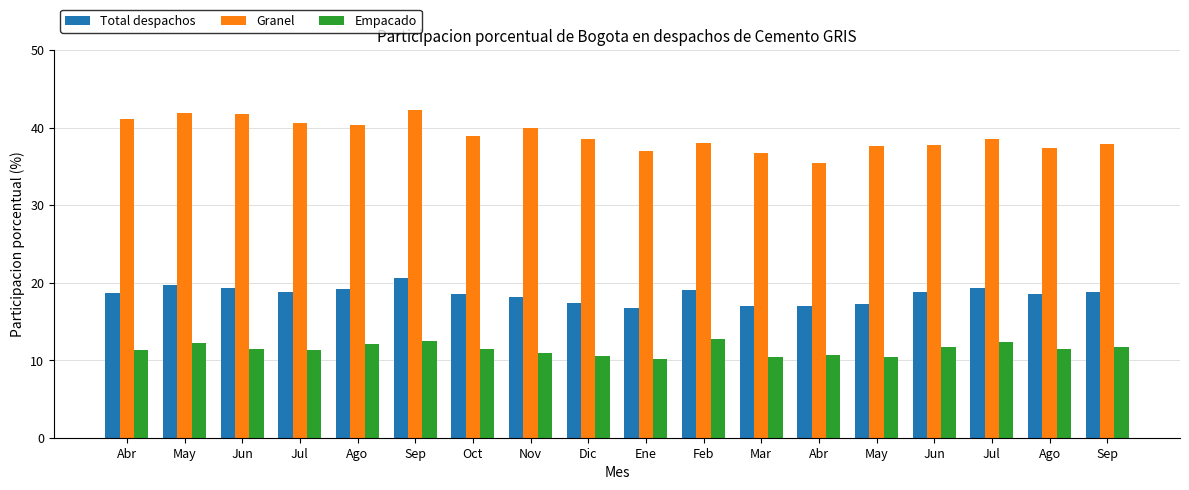

How many groups of bars are there?

18